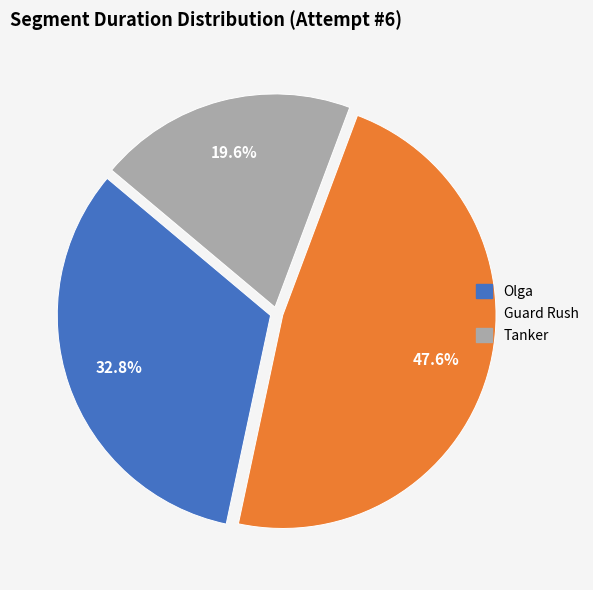

Which category has the smallest portion of the pie?

Tanker